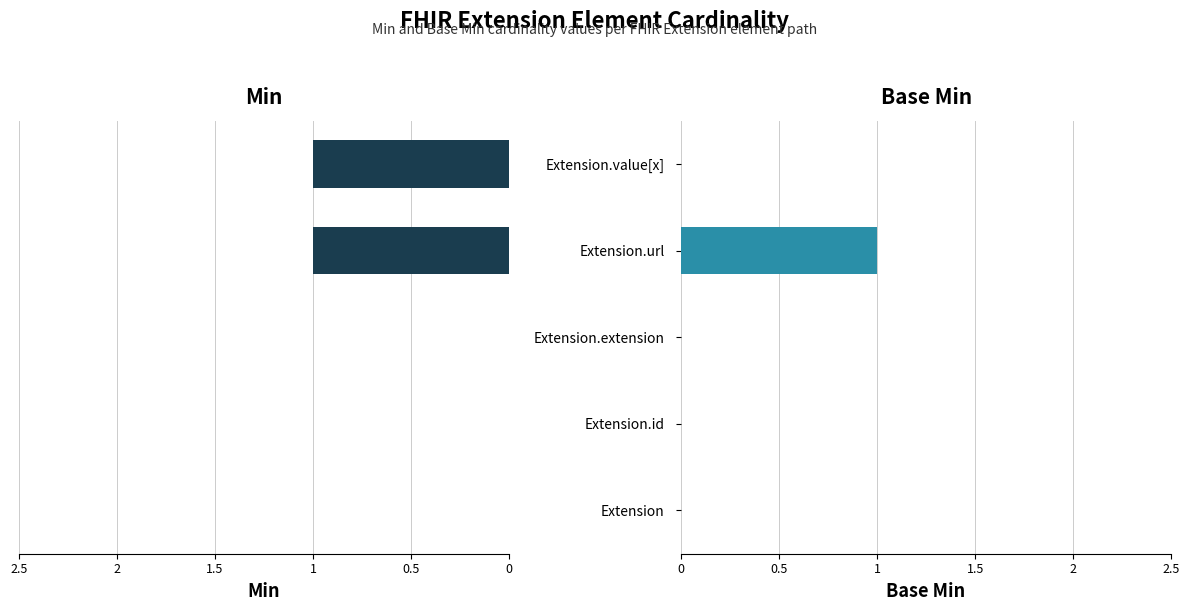

Count the number of categories in the chart.

5